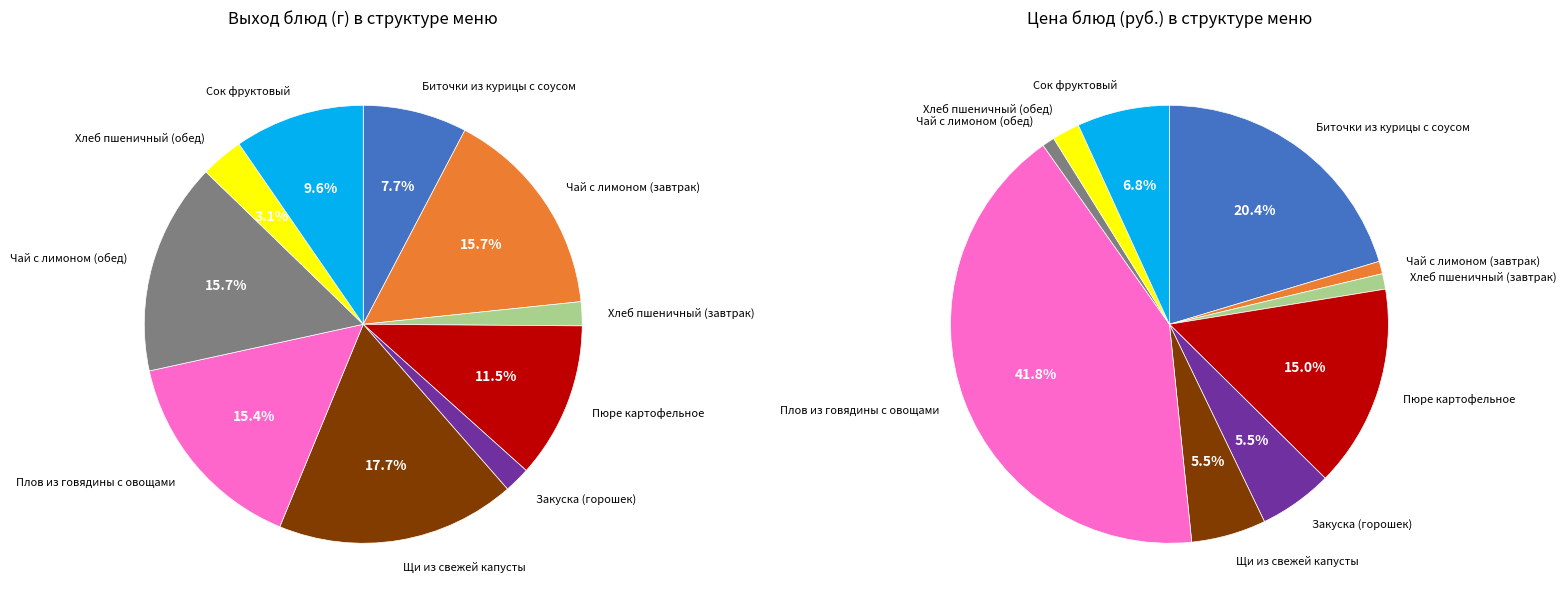

How many segments does this pie chart have?

10